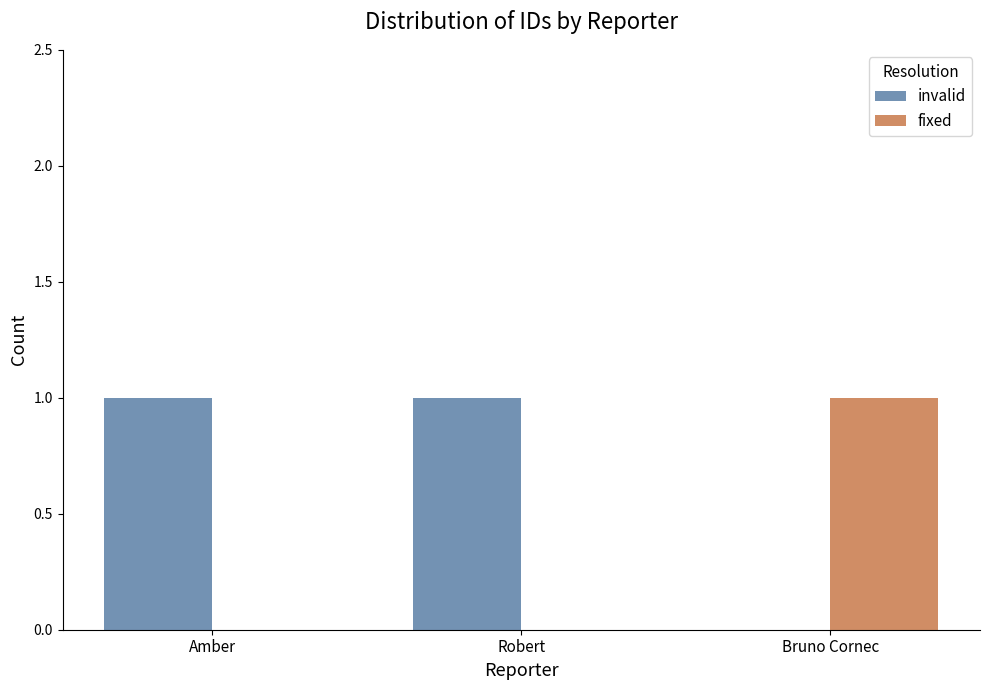

True or false: invalid has a value of 1 at Robert.

True